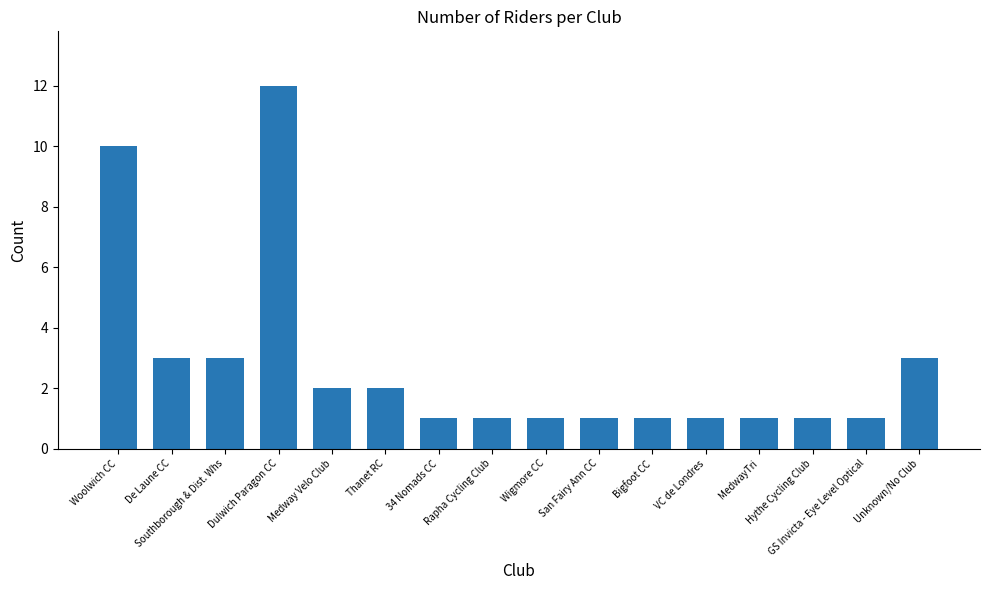

At which category does the chart reach its peak across all series?

Dulwich Paragon CC